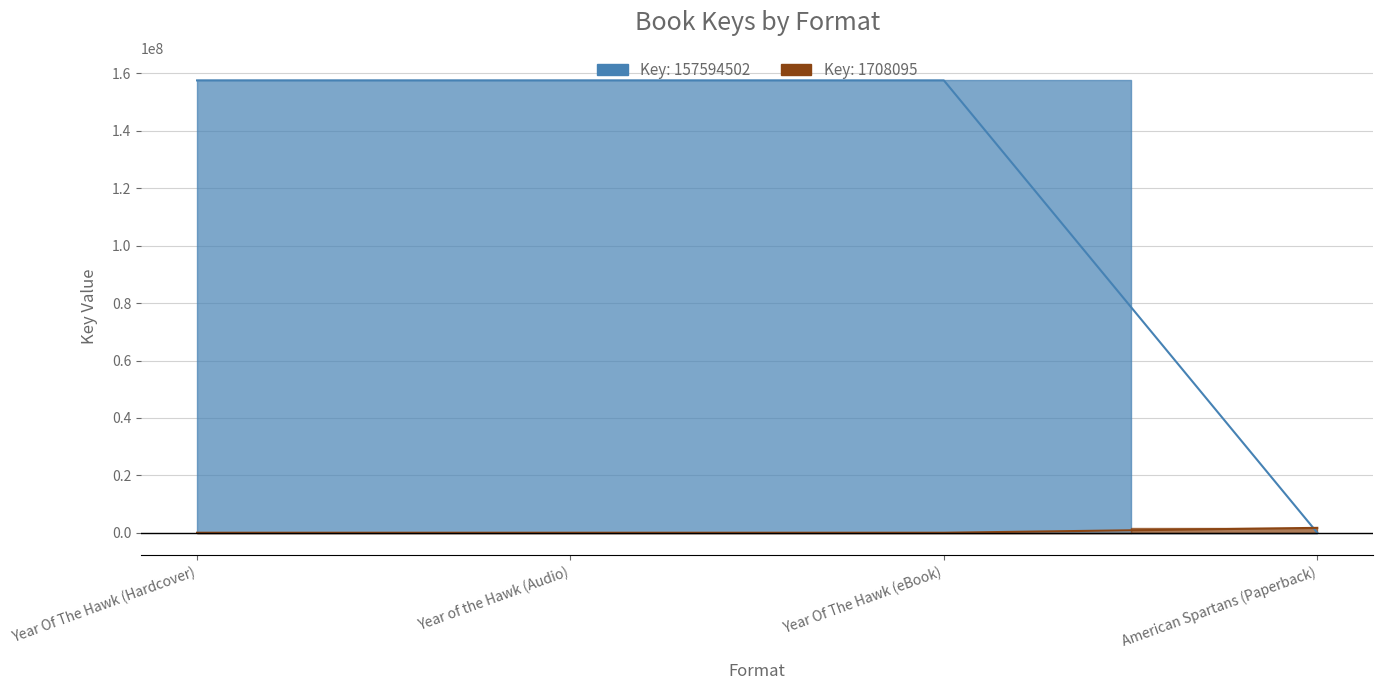

True or false: there are more than 2 points higher than both neighbors.

False